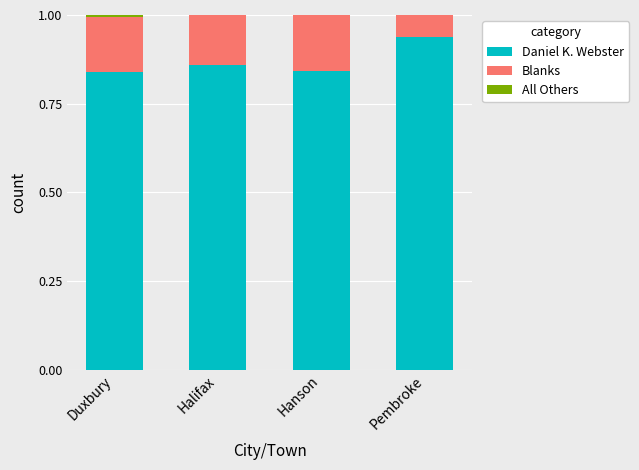

What is the sum of all Daniel K. Webster values?

3.5